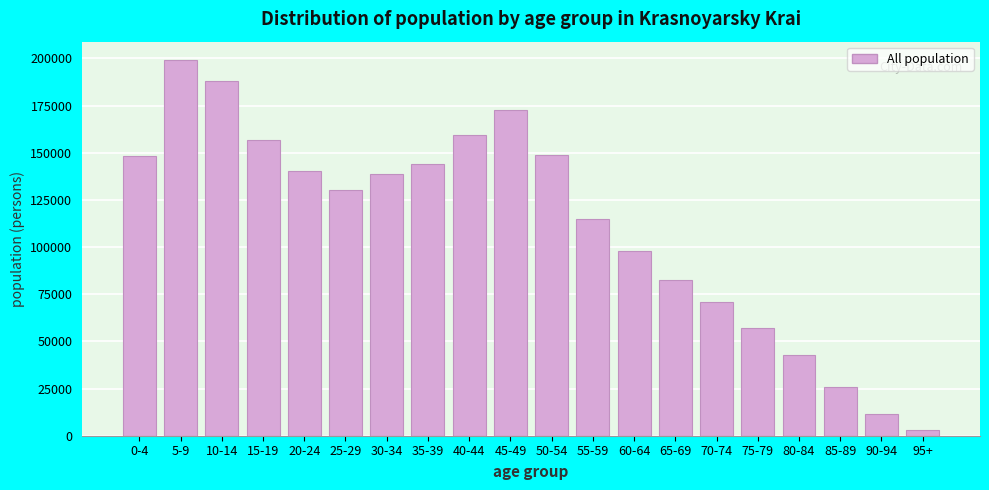

The value at 40-44 is 159529. True or false?

True